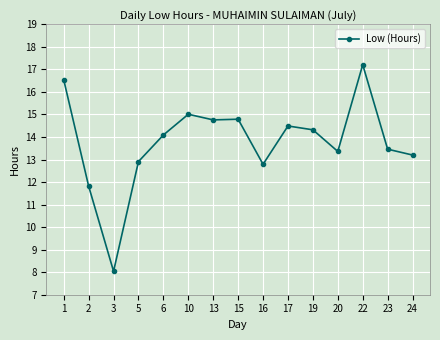

Where is the first local maximum?

10